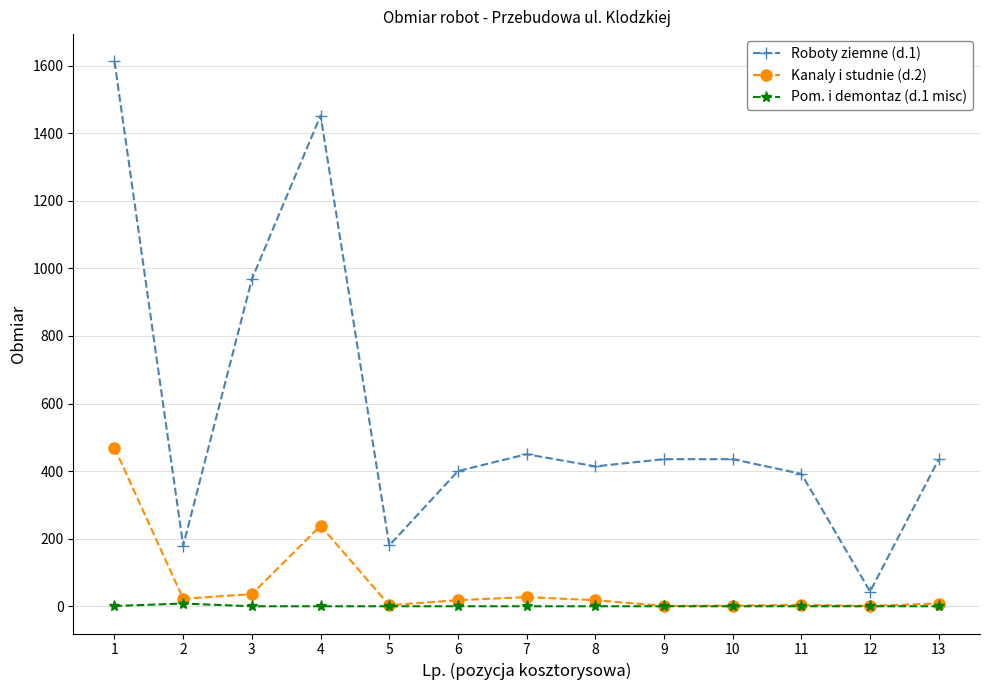

What are all the series names shown in the legend?

Roboty ziemne (d.1), Kanaly i studnie (d.2), Pom. i demontaz (d.1 misc)